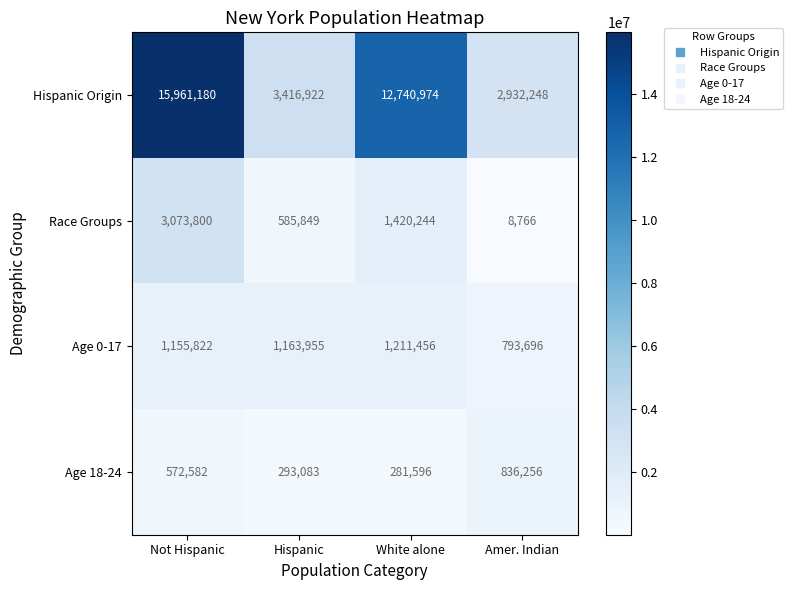

Reading right to left, list all the values displayed in this chart.

Hispanic Origin: 2932248	12740974	3416922	15961180
Race Groups: 8766	1420244	585849	3073800
Age 0-17: 793696	1211456	1163955	1155822
Age 18-24: 836256	281596	293083	572582